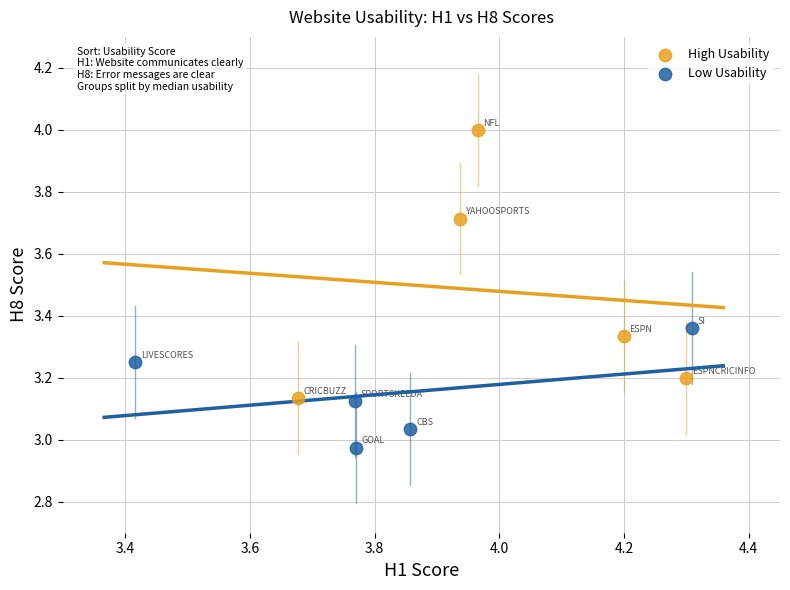

Which series contains the lowest Y value?

Low Usability